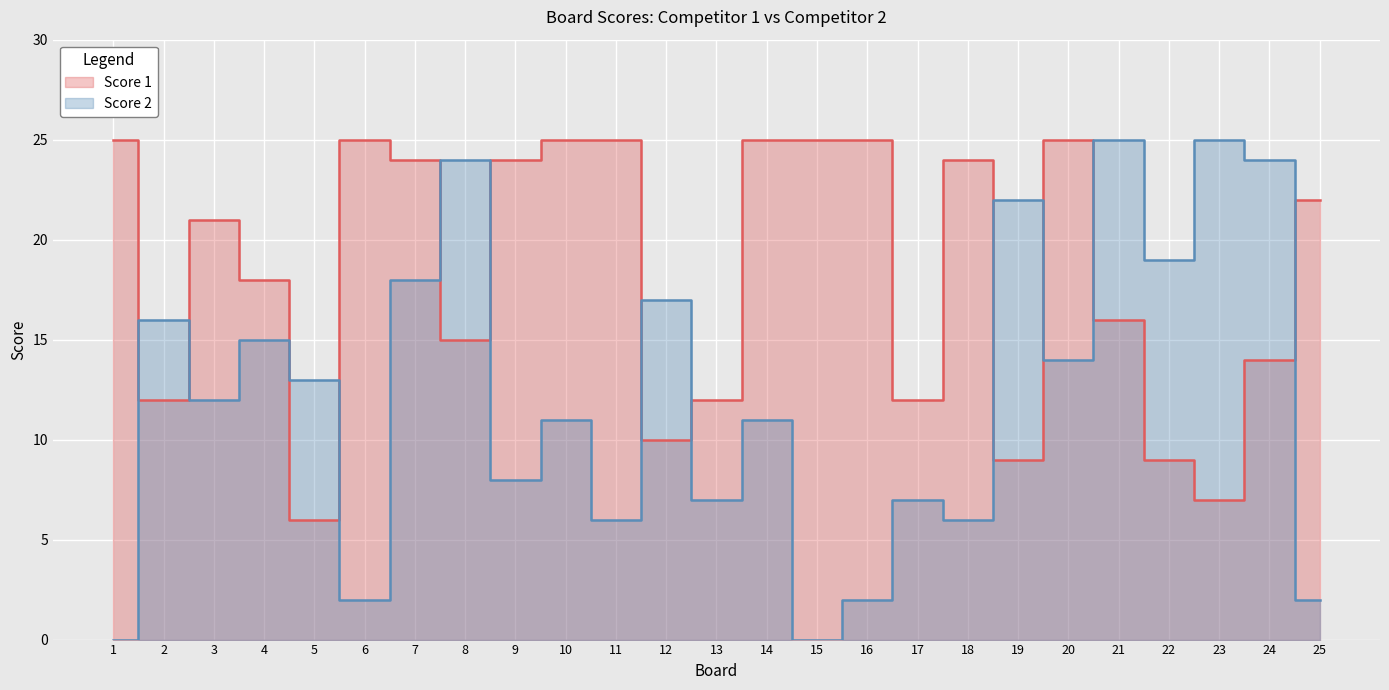

What value does the Score 2 series have at 6?

2